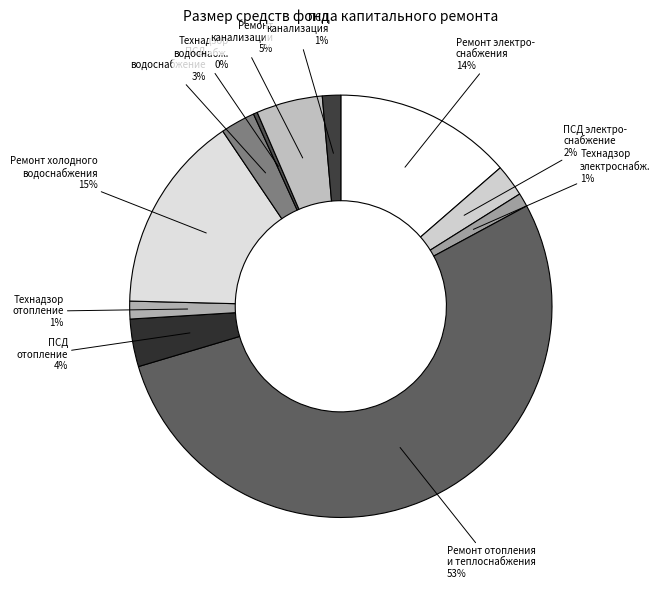

Which slice is the largest?

Ремонт систем отопления и теплоснабжения